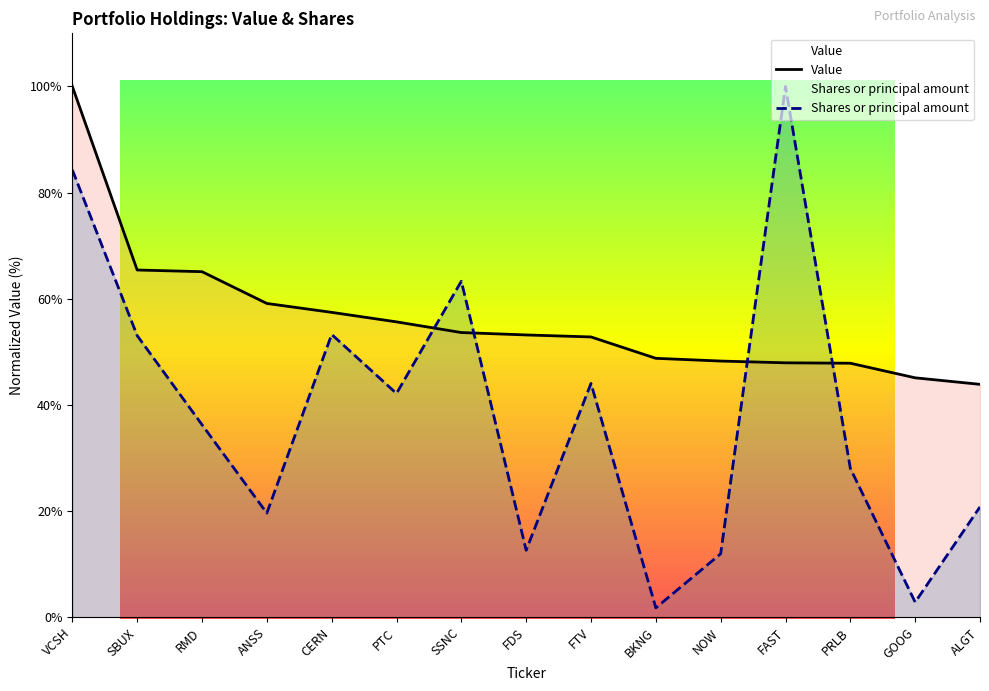

The Shares or principal amount series shows 152.9 at FAST. True or false?

False